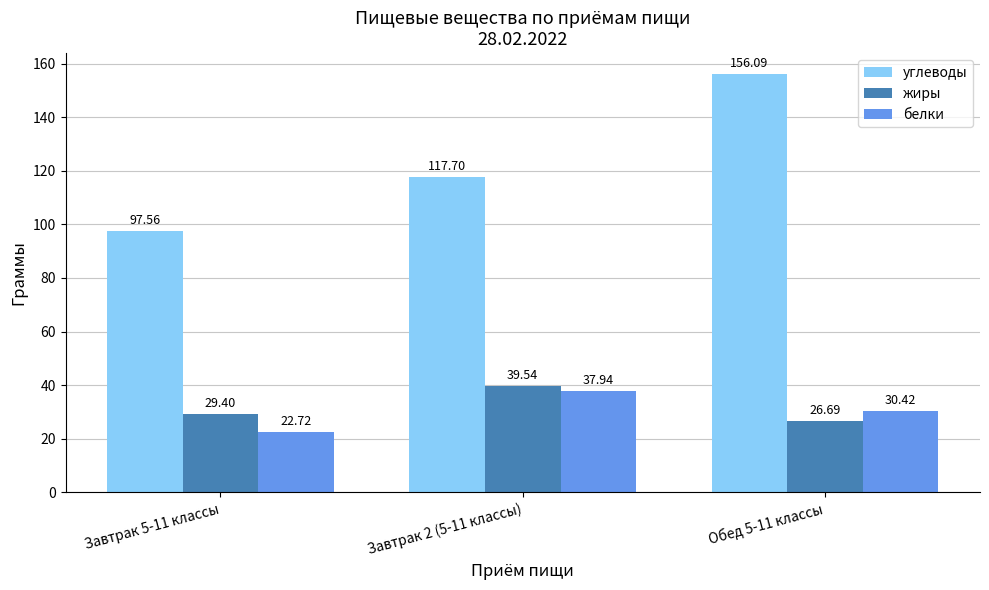

Which series has the largest total across all categories?

углеводы